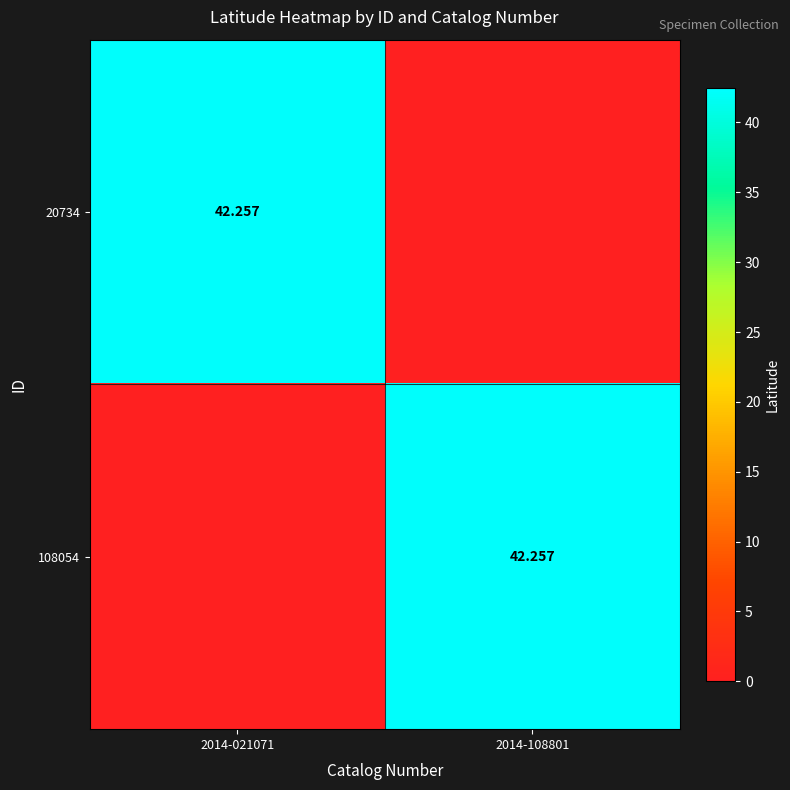

How many distinct data groups are displayed?

2